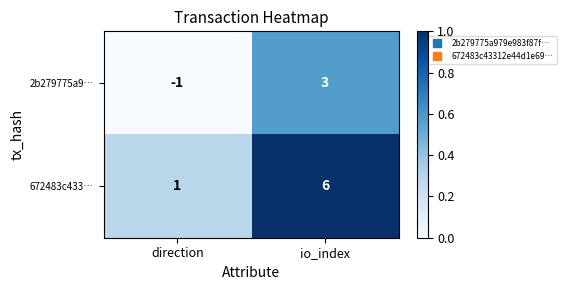

What is the difference between the maximum and minimum values in the 2b279775a9… series?

4